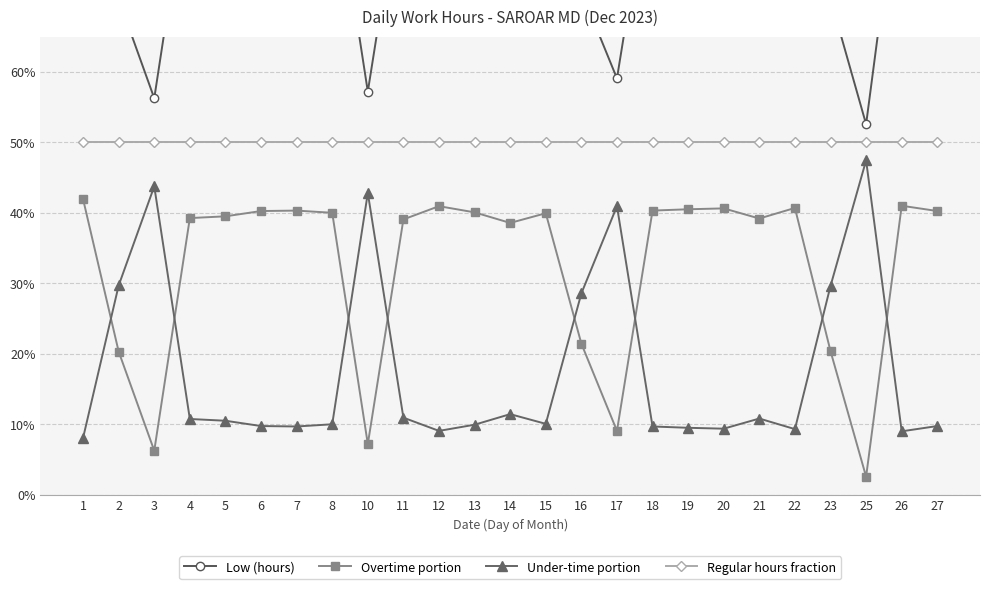

Reading left to right, transcribe all the data shown in this chart.

Low (hours): 0.9	0.7	0.6	0.9	0.9	0.9	0.9	0.9	0.6	0.9	0.9	0.9	0.9	0.9	0.7	0.6	0.9	0.9	0.9	0.9	0.9	0.7	0.5	0.9	0.9
Overtime portion: 0.4	0.2	0.1	0.4	0.4	0.4	0.4	0.4	0.1	0.4	0.4	0.4	0.4	0.4	0.2	0.1	0.4	0.4	0.4	0.4	0.4	0.2	0.0	0.4	0.4
Under-time portion: 0.1	0.3	0.4	0.1	0.1	0.1	0.1	0.1	0.4	0.1	0.1	0.1	0.1	0.1	0.3	0.4	0.1	0.1	0.1	0.1	0.1	0.3	0.5	0.1	0.1
Regular hours fraction: 0.5	0.5	0.5	0.5	0.5	0.5	0.5	0.5	0.5	0.5	0.5	0.5	0.5	0.5	0.5	0.5	0.5	0.5	0.5	0.5	0.5	0.5	0.5	0.5	0.5